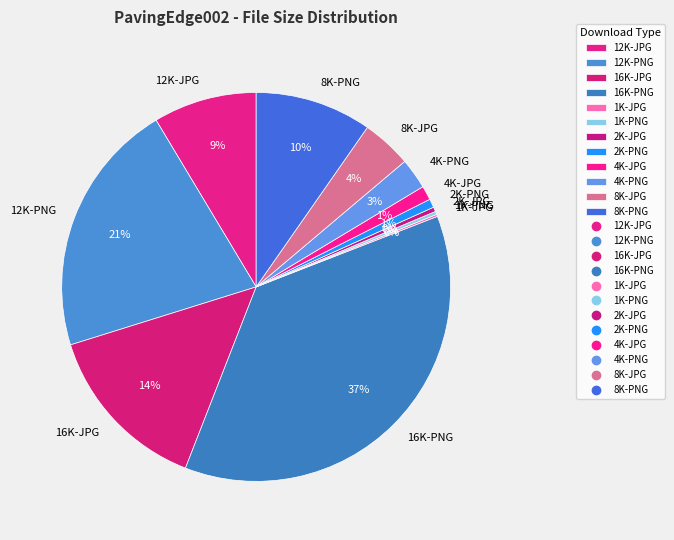

Is there any slice that represents more than half of the pie?

No